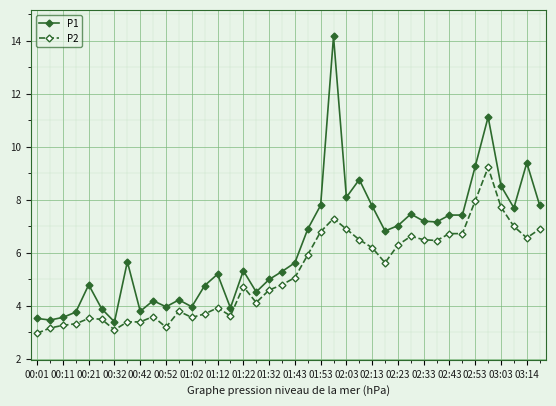

What is the lowest value of the P1 series?

3.4